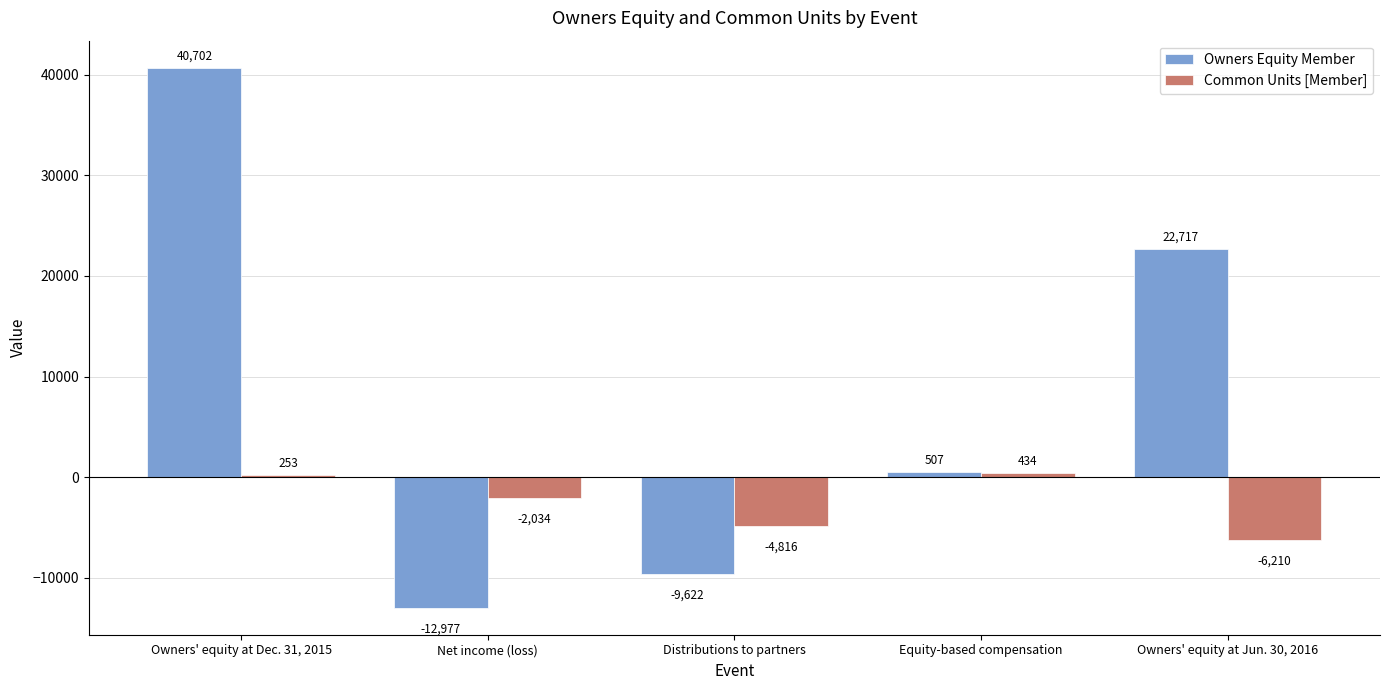

What position from the right is Net income (loss)?

4